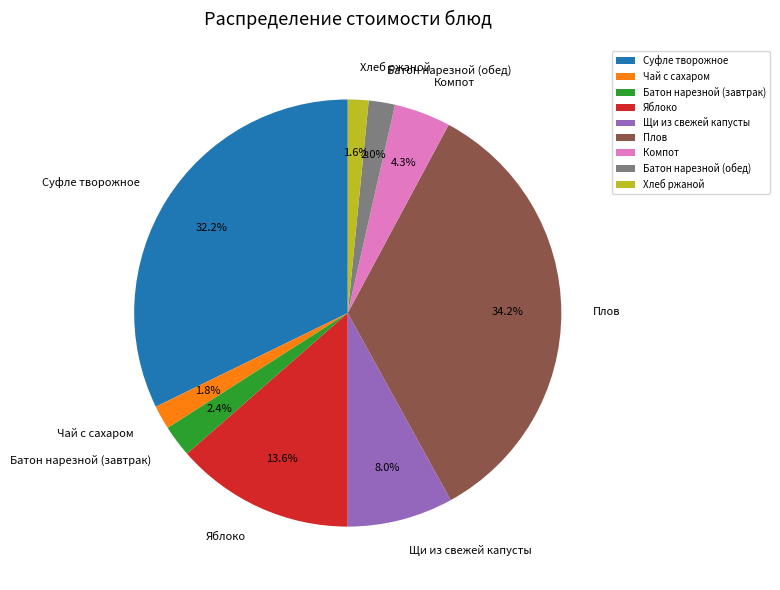

Which has a higher value, Плов or Чай с сахаром?

Плов